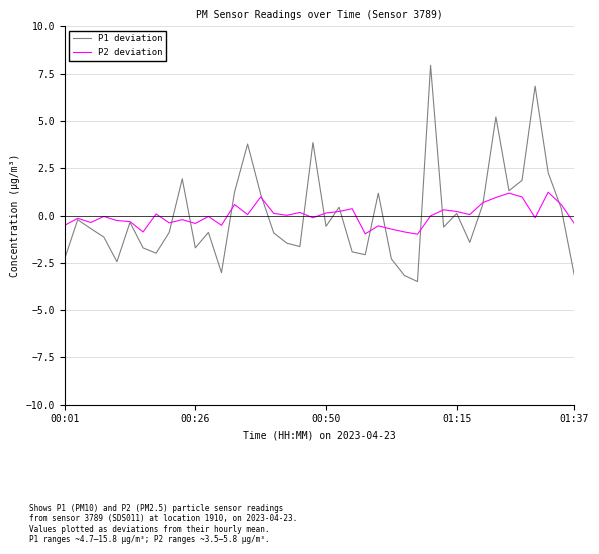

List the series in order of their peak value, lowest first.

P2 deviation, P1 deviation